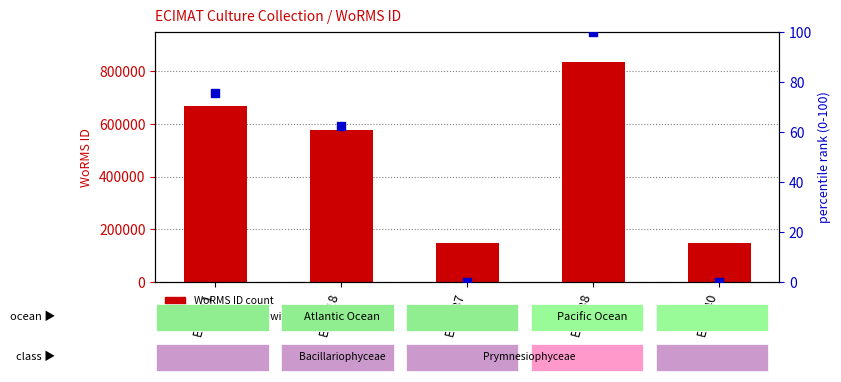

What are all the series names shown in the legend?

WoRMS ID, percentile rank within the sample